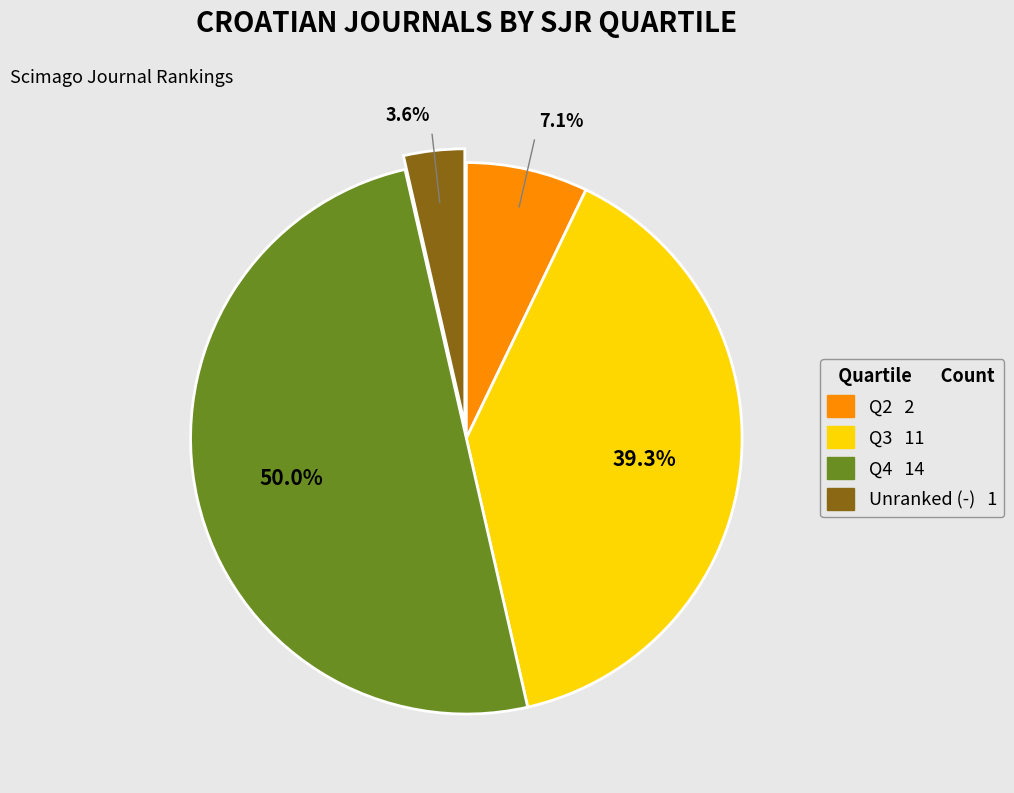

How many segments does this pie chart have?

4